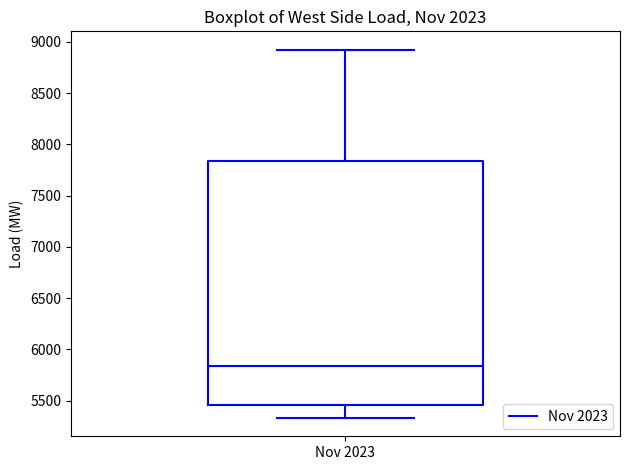

Read this box plot against the y-axis: the position of the median line, the range covered by the box, and the ends of both whiskers. The values are not printed on the chart, so give them approximately, as read against the axis.

median 5850, box 5450 to 7850, whiskers 5350 to 8900